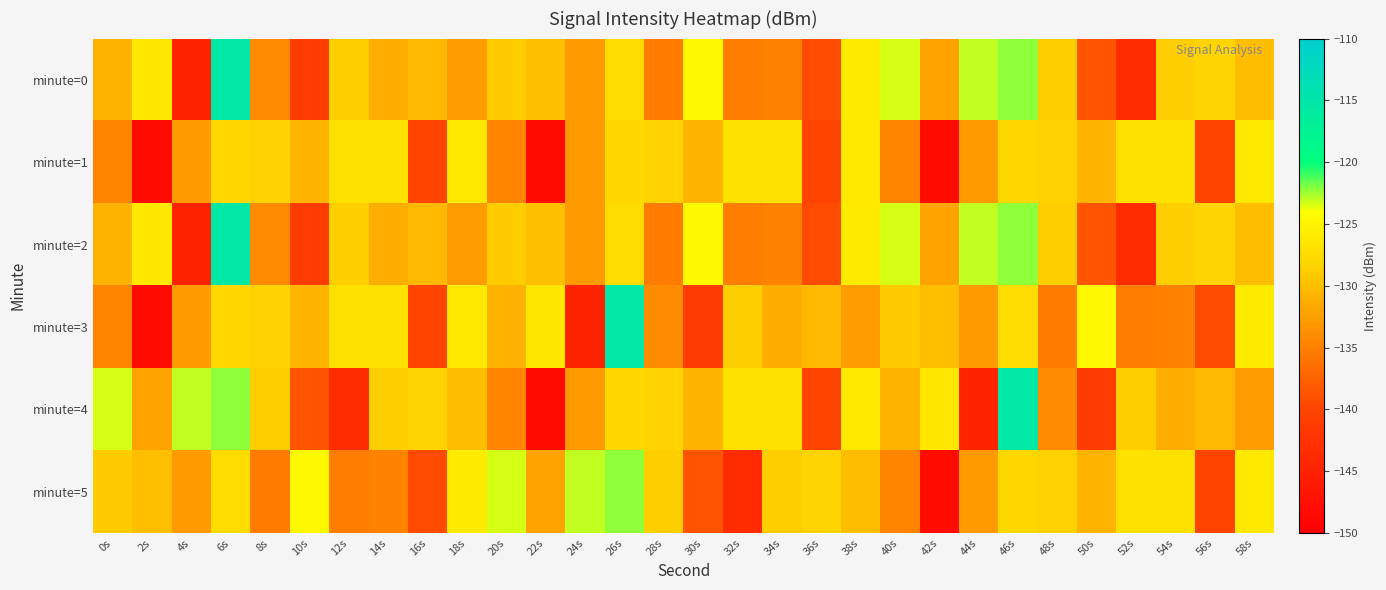

List the series in order of their peak value, lowest first.

minute=1, minute=5, minute=0, minute=2, minute=3, minute=4